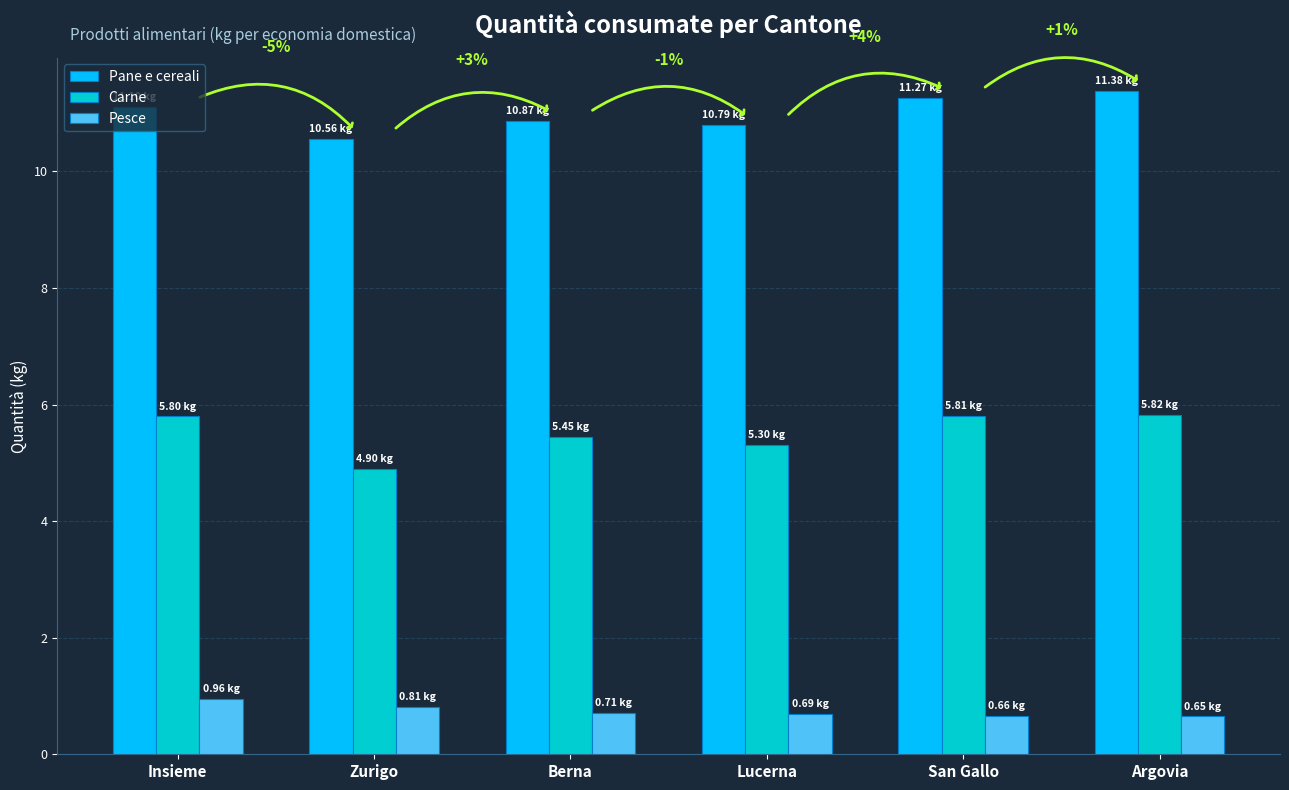

What is the spread (max minus min) of values at Berna?

10.2